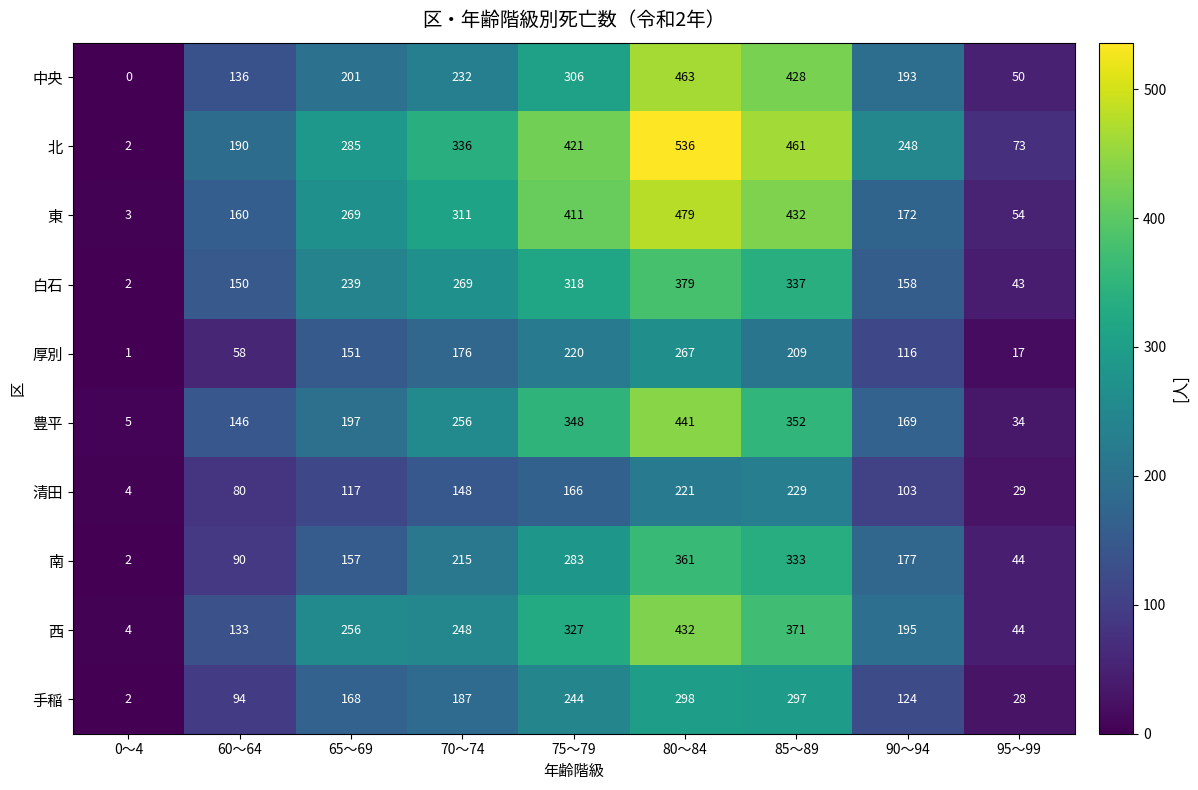

What is the difference between the 白石 values at 65～69 and 70～74?

30